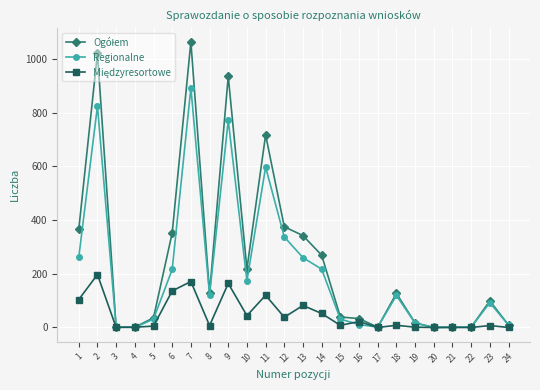

At how many categories does at least one series exceed 846?

3